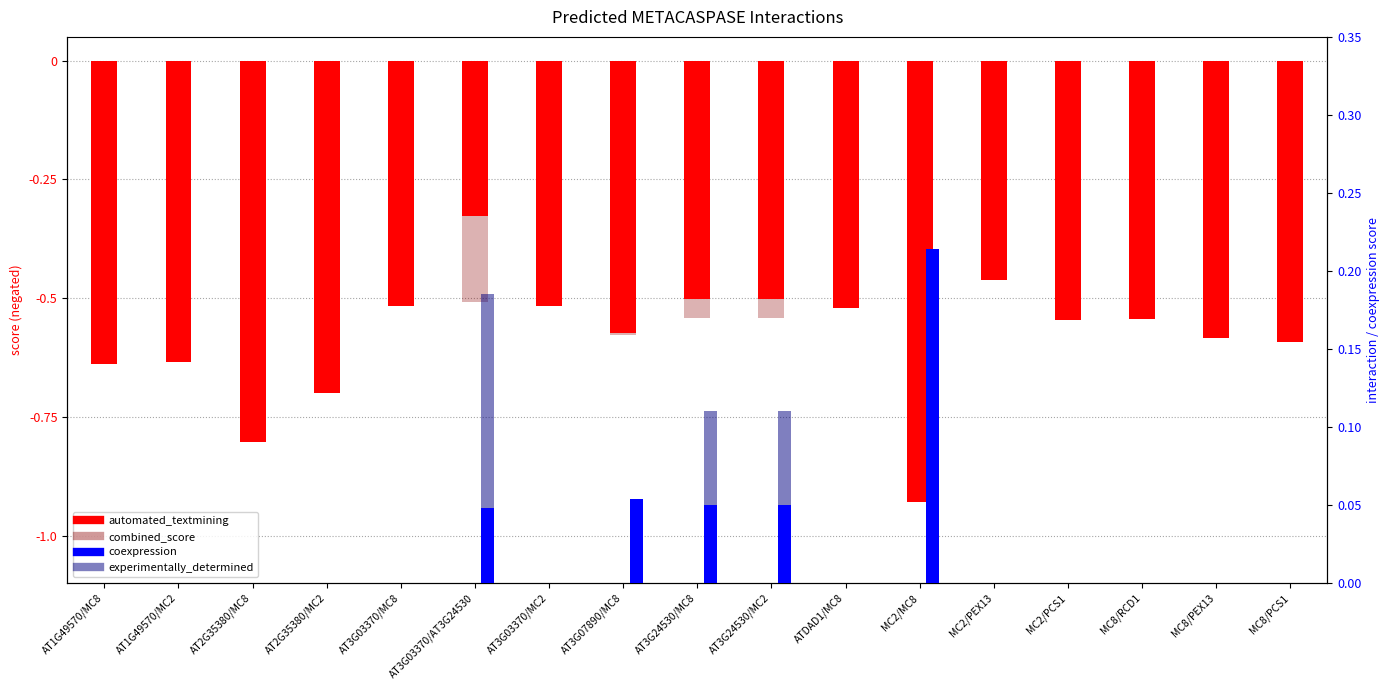

Does the chart contain any negative values?

Yes